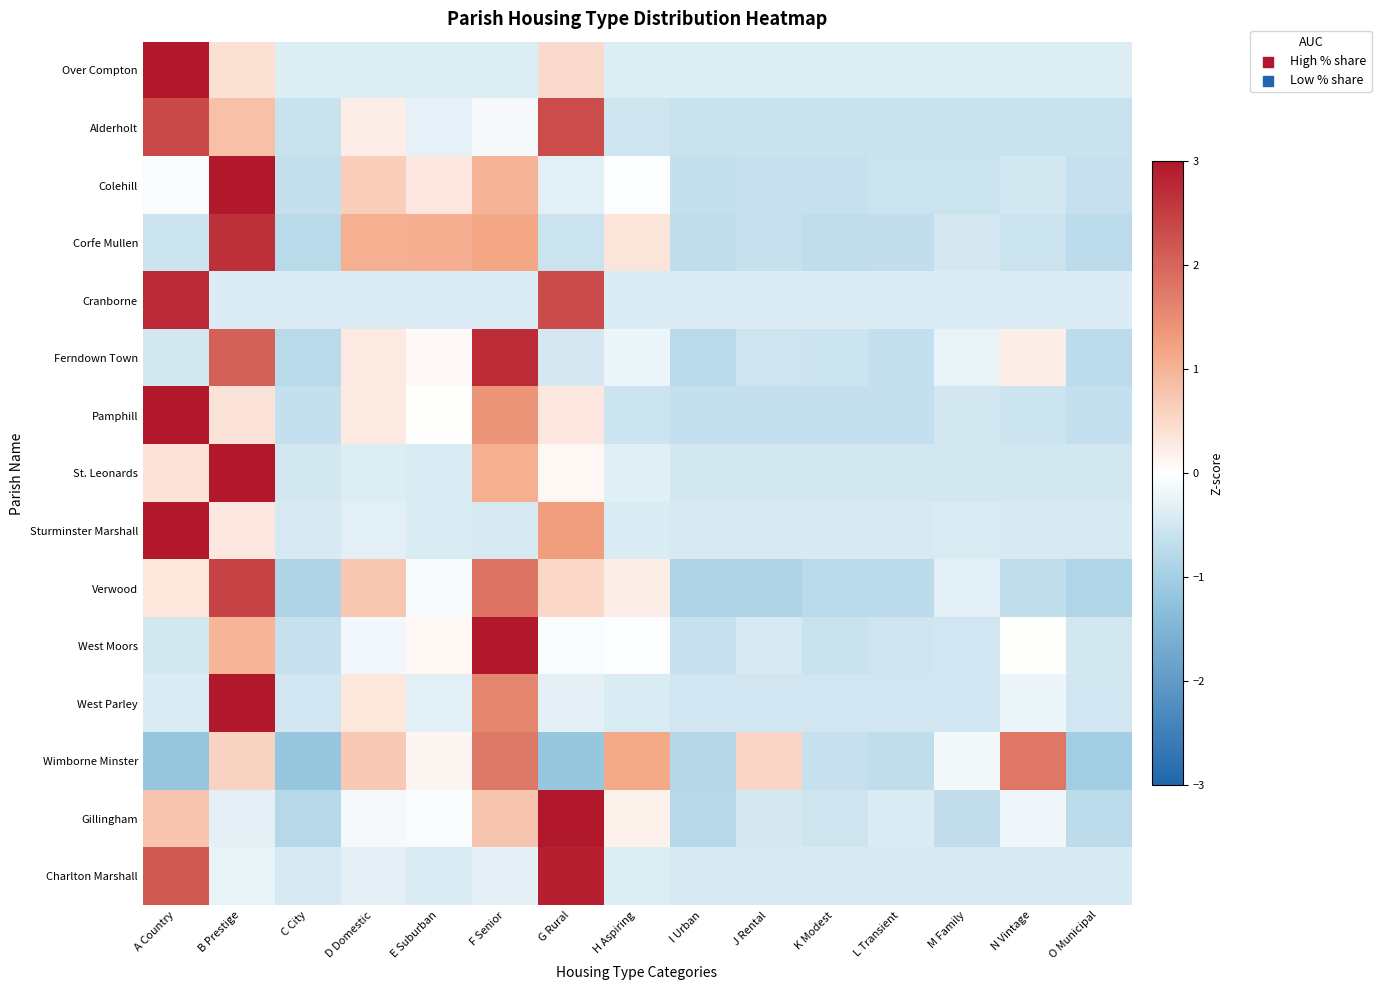

Reading left to right, transcribe all the data shown in this chart.

Over Compton: A Country=3.6	B Prestige=0.4	C City=-0.4	D Domestic=-0.4	E Suburban=-0.4	F Senior=-0.4	G Rural=0.5	H Aspiring=-0.4	I Urban=-0.4	J Rental=-0.4	K Modest=-0.4	L Transient=-0.4	M Family=-0.4	N Vintage=-0.4	O Municipal=-0.4
Alderholt: A Country=2.4	B Prestige=0.8	C City=-0.6	D Domestic=0.2	E Suburban=-0.3	F Senior=-0.1	G Rural=2.3	H Aspiring=-0.5	I Urban=-0.6	J Rental=-0.6	K Modest=-0.6	L Transient=-0.6	M Family=-0.6	N Vintage=-0.6	O Municipal=-0.6
Colehill: A Country=-0.1	B Prestige=3.2	C City=-0.6	D Domestic=0.7	E Suburban=0.3	F Senior=1.0	G Rural=-0.3	H Aspiring=-0.0	I Urban=-0.6	J Rental=-0.6	K Modest=-0.6	L Transient=-0.6	M Family=-0.6	N Vintage=-0.5	O Municipal=-0.6
Corfe Mullen: A Country=-0.5	B Prestige=2.7	C City=-0.8	D Domestic=1.0	E Suburban=1.1	F Senior=1.2	G Rural=-0.6	H Aspiring=0.3	I Urban=-0.7	J Rental=-0.6	K Modest=-0.7	L Transient=-0.7	M Family=-0.5	N Vintage=-0.6	O Municipal=-0.7
Cranborne: A Country=2.7	B Prestige=-0.4	C City=-0.4	D Domestic=-0.4	E Suburban=-0.4	F Senior=-0.4	G Rural=2.3	H Aspiring=-0.4	I Urban=-0.4	J Rental=-0.4	K Modest=-0.4	L Transient=-0.4	M Family=-0.4	N Vintage=-0.4	O Municipal=-0.4
Ferndown Town: A Country=-0.5	B Prestige=2.1	C City=-0.8	D Domestic=0.3	E Suburban=0.1	F Senior=2.7	G Rural=-0.5	H Aspiring=-0.2	I Urban=-0.8	J Rental=-0.5	K Modest=-0.5	L Transient=-0.6	M Family=-0.3	N Vintage=0.2	O Municipal=-0.7
Pamphill: A Country=3.1	B Prestige=0.4	C City=-0.6	D Domestic=0.3	E Suburban=0.0	F Senior=1.4	G Rural=0.3	H Aspiring=-0.5	I Urban=-0.6	J Rental=-0.6	K Modest=-0.6	L Transient=-0.6	M Family=-0.5	N Vintage=-0.5	O Municipal=-0.6
St. Leonards: A Country=0.4	B Prestige=3.4	C City=-0.5	D Domestic=-0.4	E Suburban=-0.4	F Senior=1.0	G Rural=0.1	H Aspiring=-0.3	I Urban=-0.5	J Rental=-0.5	K Modest=-0.5	L Transient=-0.5	M Family=-0.5	N Vintage=-0.5	O Municipal=-0.5
Sturminster Marshall: A Country=3.4	B Prestige=0.3	C City=-0.4	D Domestic=-0.3	E Suburban=-0.4	F Senior=-0.4	G Rural=1.3	H Aspiring=-0.4	I Urban=-0.4	J Rental=-0.4	K Modest=-0.4	L Transient=-0.4	M Family=-0.4	N Vintage=-0.4	O Municipal=-0.4
Verwood: A Country=0.3	B Prestige=2.5	C City=-0.9	D Domestic=0.7	E Suburban=-0.1	F Senior=1.8	G Rural=0.5	H Aspiring=0.2	I Urban=-0.9	J Rental=-0.9	K Modest=-0.7	L Transient=-0.7	M Family=-0.3	N Vintage=-0.7	O Municipal=-0.9
West Moors: A Country=-0.5	B Prestige=1.0	C City=-0.6	D Domestic=-0.1	E Suburban=0.1	F Senior=3.4	G Rural=-0.0	H Aspiring=-0.0	I Urban=-0.6	J Rental=-0.4	K Modest=-0.6	L Transient=-0.5	M Family=-0.5	N Vintage=0.0	O Municipal=-0.5
West Parley: A Country=-0.4	B Prestige=3.2	C City=-0.5	D Domestic=0.3	E Suburban=-0.3	F Senior=1.6	G Rural=-0.3	H Aspiring=-0.4	I Urban=-0.5	J Rental=-0.5	K Modest=-0.5	L Transient=-0.5	M Family=-0.5	N Vintage=-0.2	O Municipal=-0.5
Wimborne Minster: A Country=-1.1	B Prestige=0.6	C City=-1.1	D Domestic=0.7	E Suburban=0.1	F Senior=1.7	G Rural=-1.1	H Aspiring=1.1	I Urban=-0.8	J Rental=0.5	K Modest=-0.6	L Transient=-0.7	M Family=-0.1	N Vintage=1.8	O Municipal=-1.0
Gillingham: A Country=0.8	B Prestige=-0.3	C City=-0.8	D Domestic=-0.1	E Suburban=-0.1	F Senior=0.8	G Rural=3.3	H Aspiring=0.2	I Urban=-0.8	J Rental=-0.5	K Modest=-0.5	L Transient=-0.4	M Family=-0.7	N Vintage=-0.2	O Municipal=-0.7
Charlton Marshall: A Country=2.1	B Prestige=-0.2	C City=-0.4	D Domestic=-0.3	E Suburban=-0.4	F Senior=-0.3	G Rural=2.9	H Aspiring=-0.4	I Urban=-0.4	J Rental=-0.4	K Modest=-0.4	L Transient=-0.4	M Family=-0.4	N Vintage=-0.4	O Municipal=-0.4